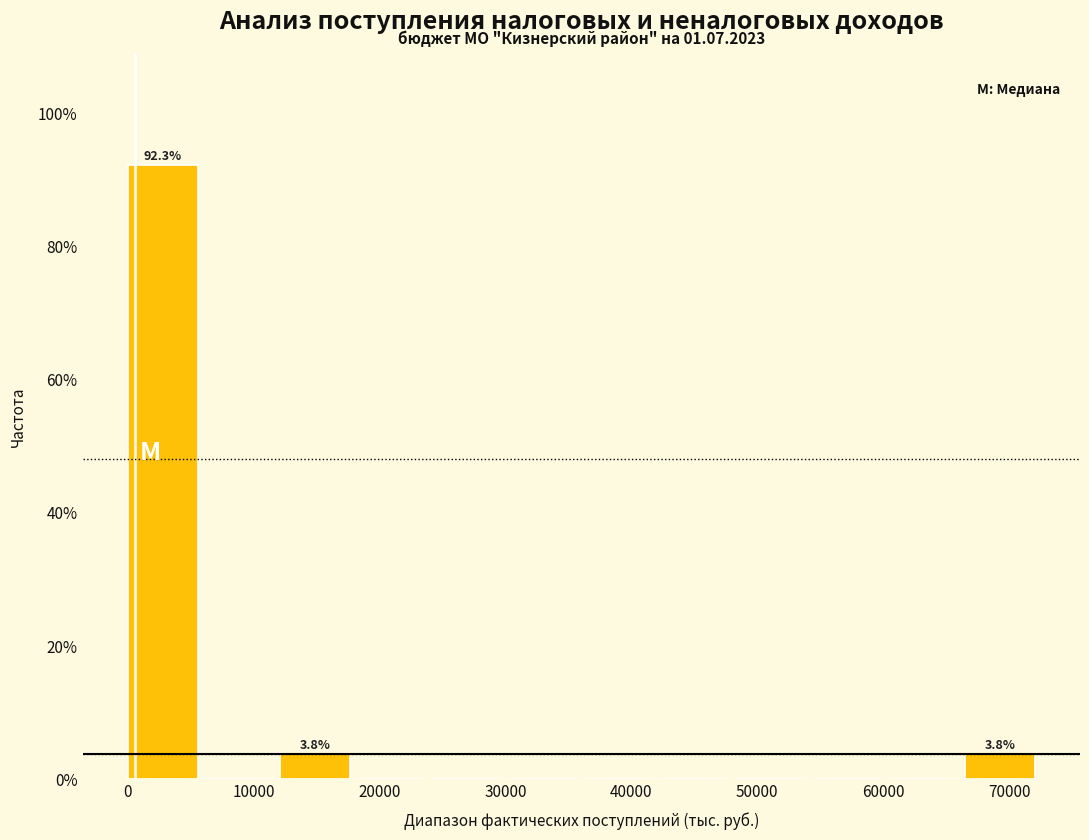

Over which range of the x-axis is the bar tallest?

0 to 6000